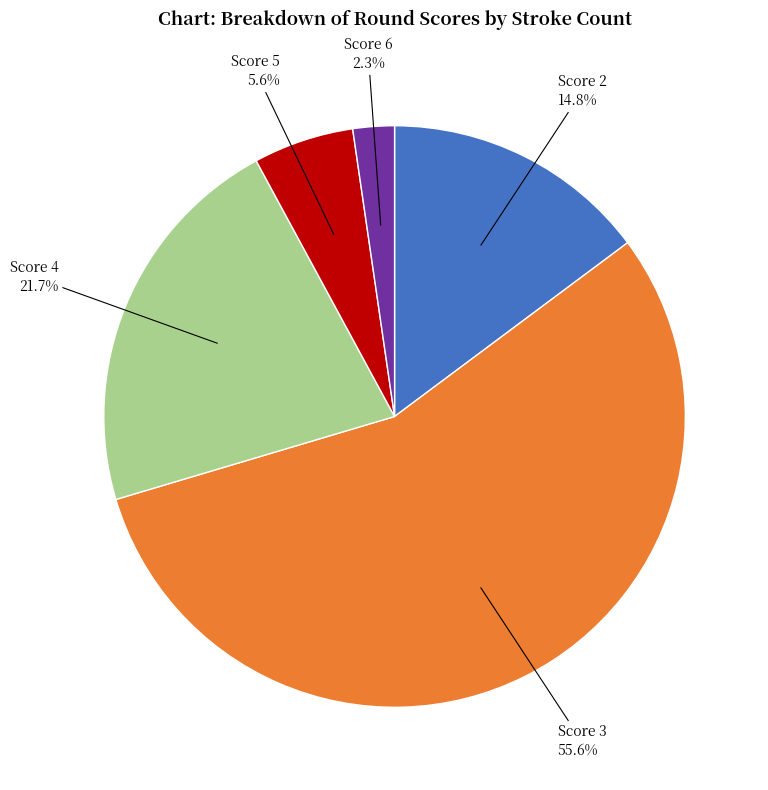

Does any single category account for the majority?

Yes